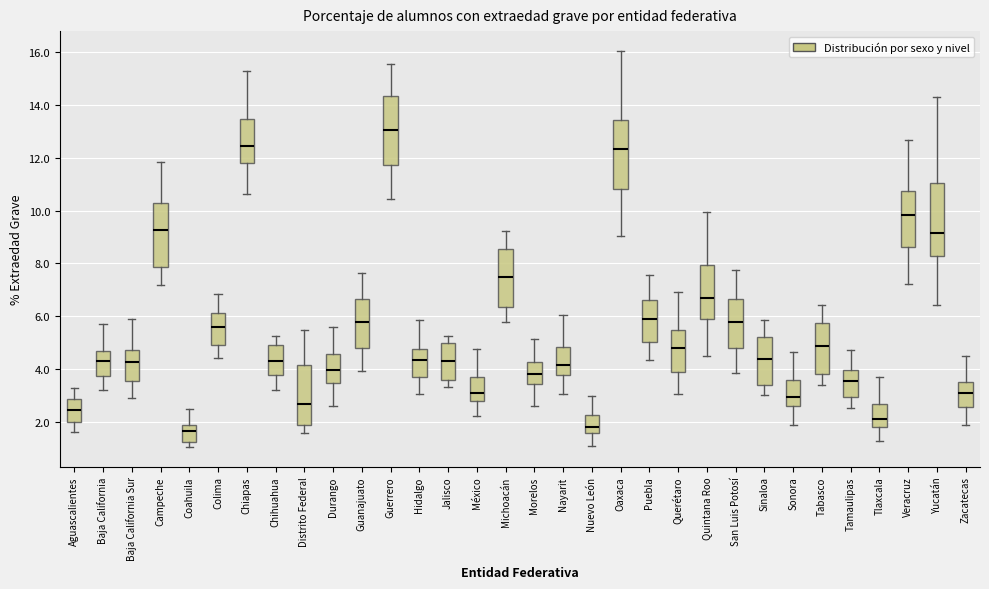

Where does the median line of the box for Guanajuato sit on the y-axis? The values are not printed on the chart, so give them approximately, as read against the axis.

5.8